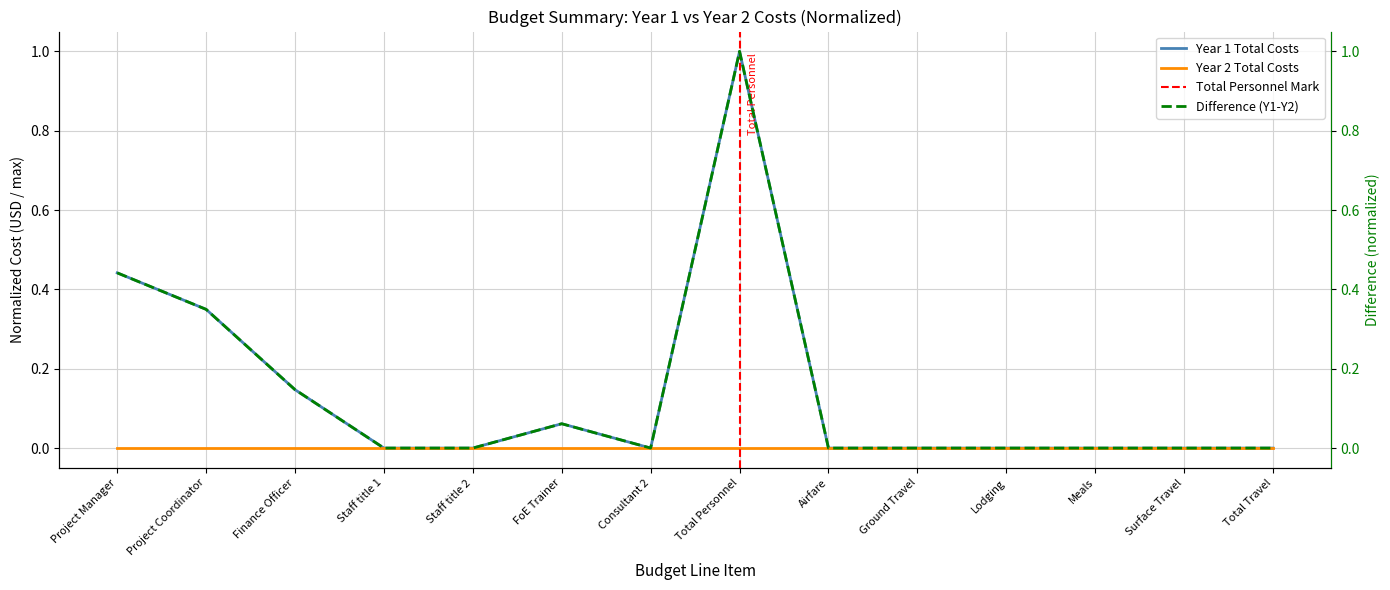

What position from the left is Lodging?

11